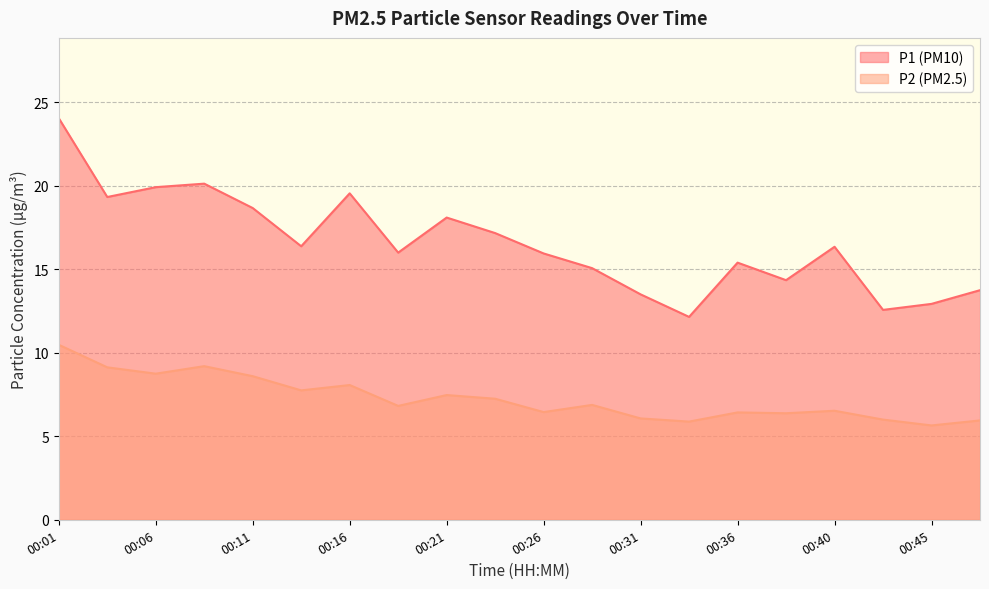

True or false: P1 and P2 cross at least once.

False